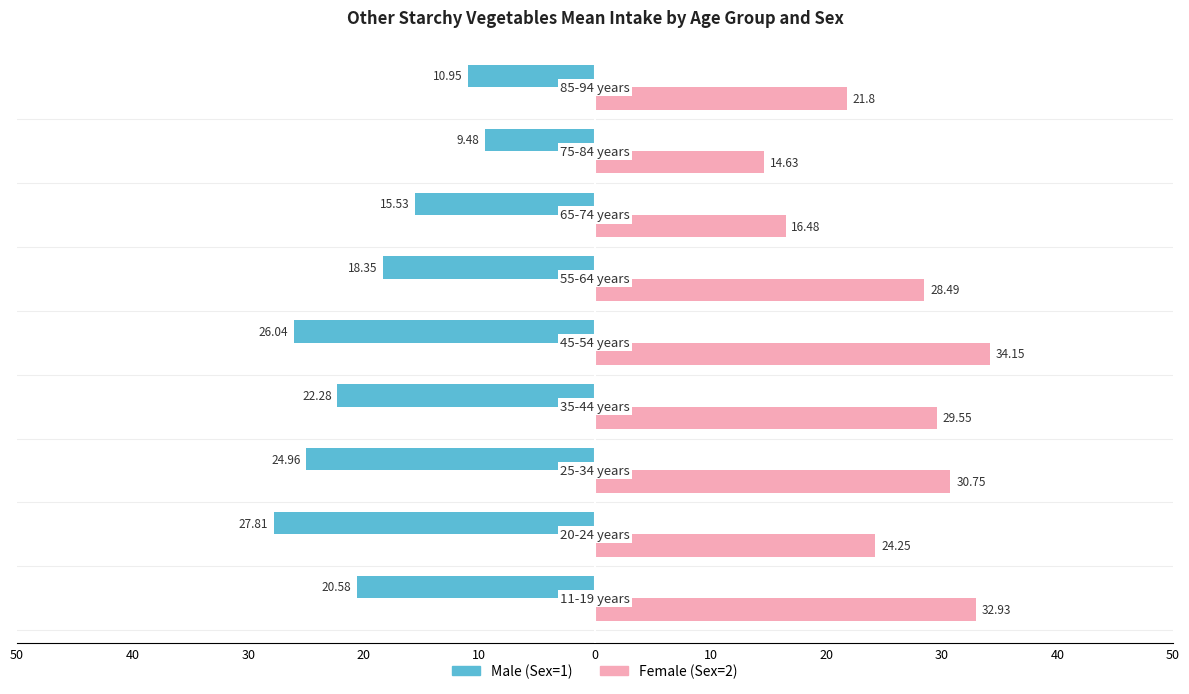

Reading left to right, transcribe all the data shown in this chart.

Male (Sex=1): -20.6	-27.8	-25.0	-22.3	-26.0	-18.4	-15.5	-9.5	-10.9
Female (Sex=2): 32.9	24.2	30.8	29.6	34.1	28.5	16.5	14.6	21.8